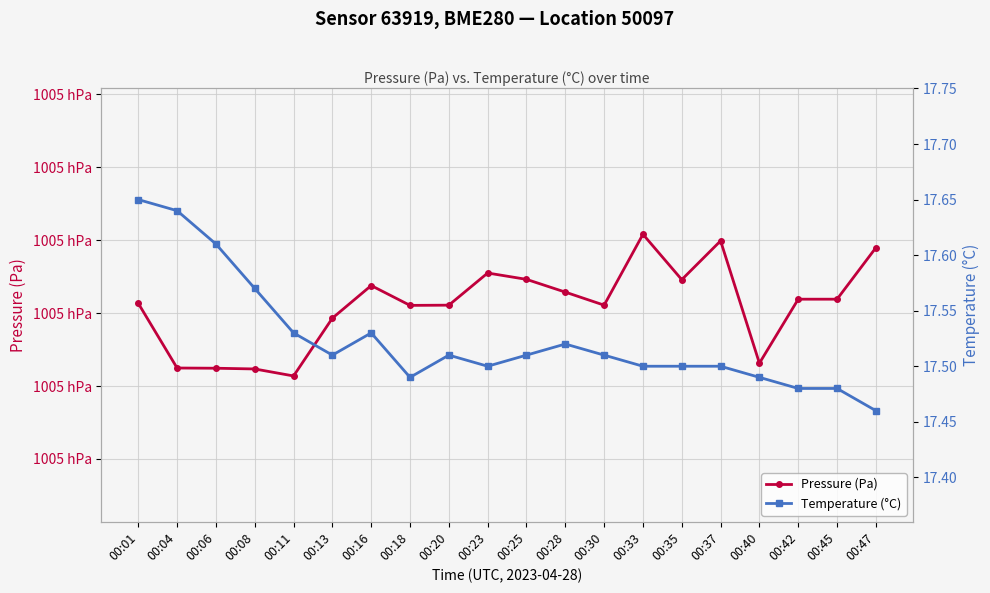

The Pressure (Pa) series shows 100494.6 at 00:35. True or false?

True